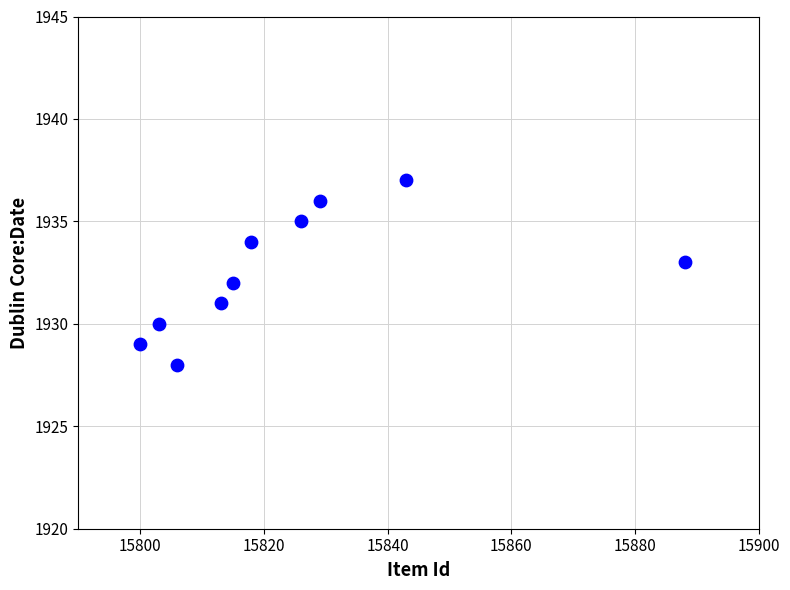

What is the average X value?

15824